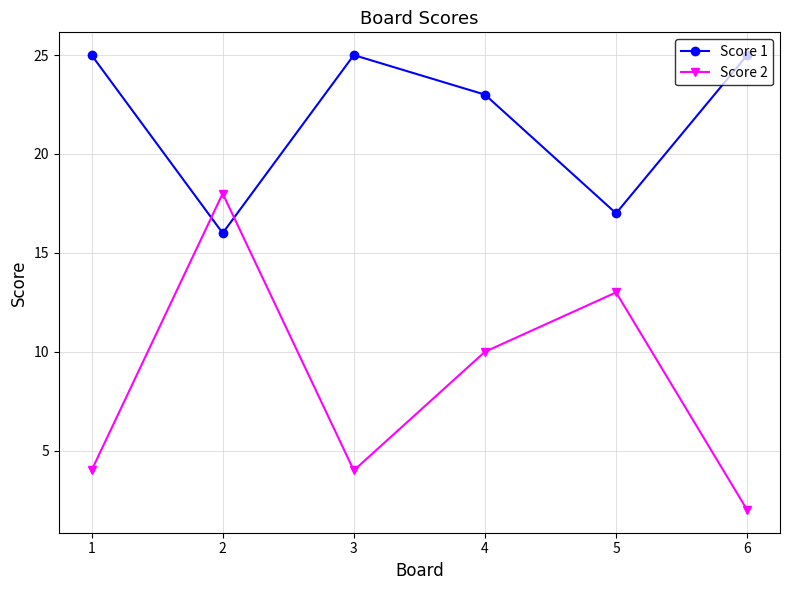

Does the chart display data point markers on the line(s)?

Yes